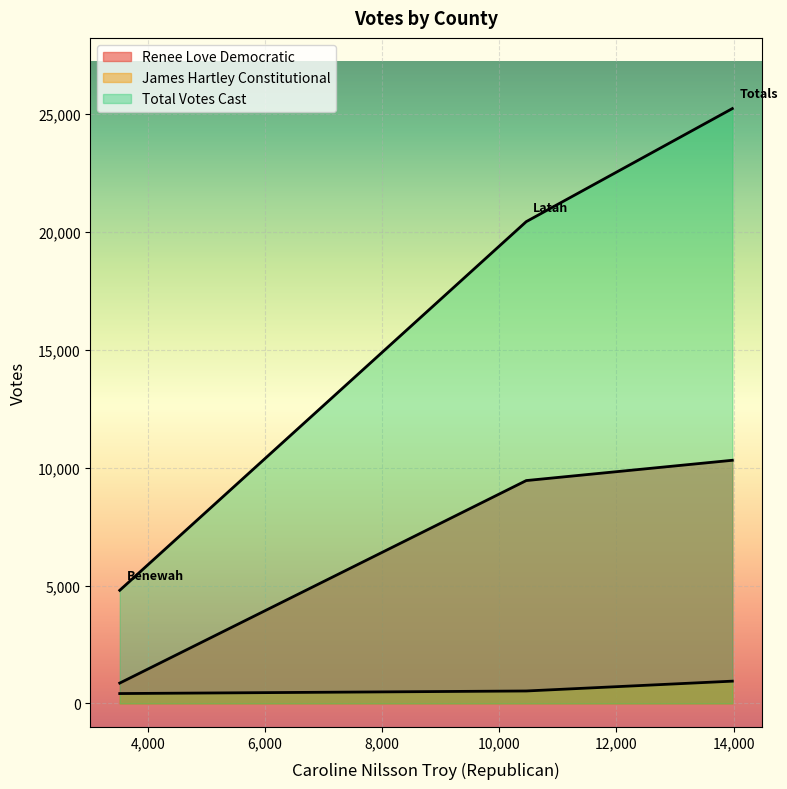

Which has a higher value, Latah or Benewah?

Latah